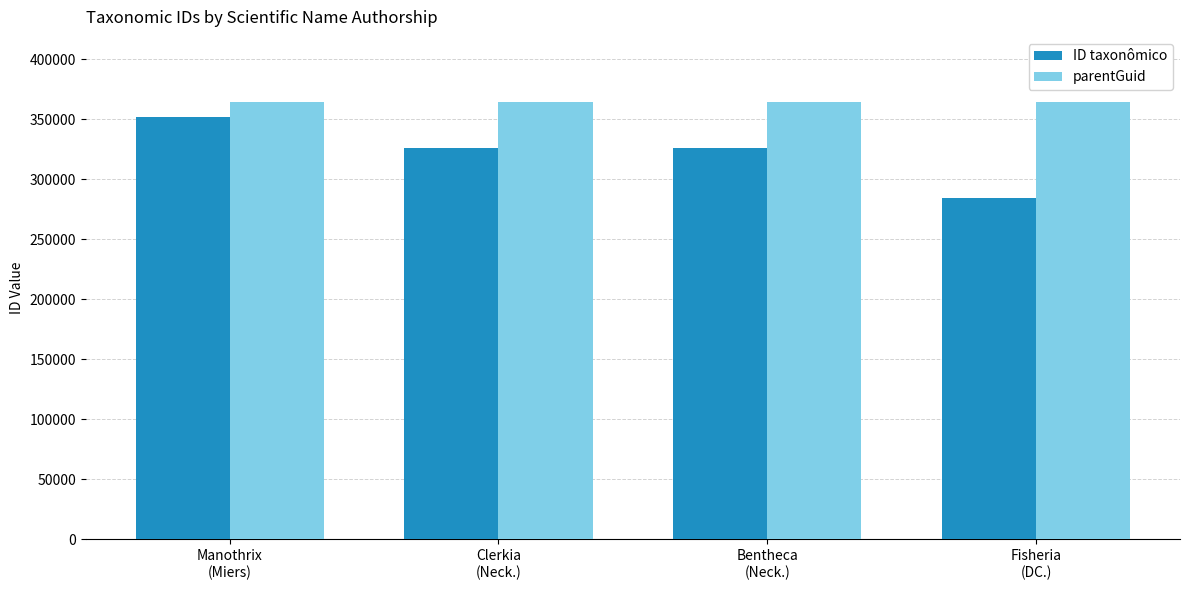

How many bars are there in total?

8